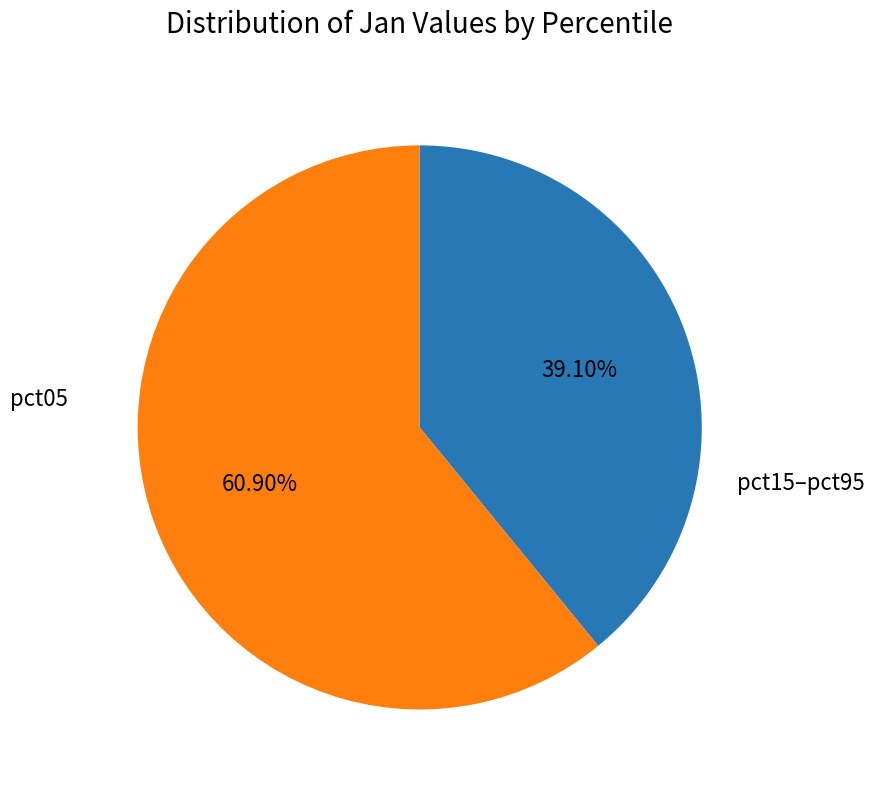

What is the largest slice in the pie chart?

pct05